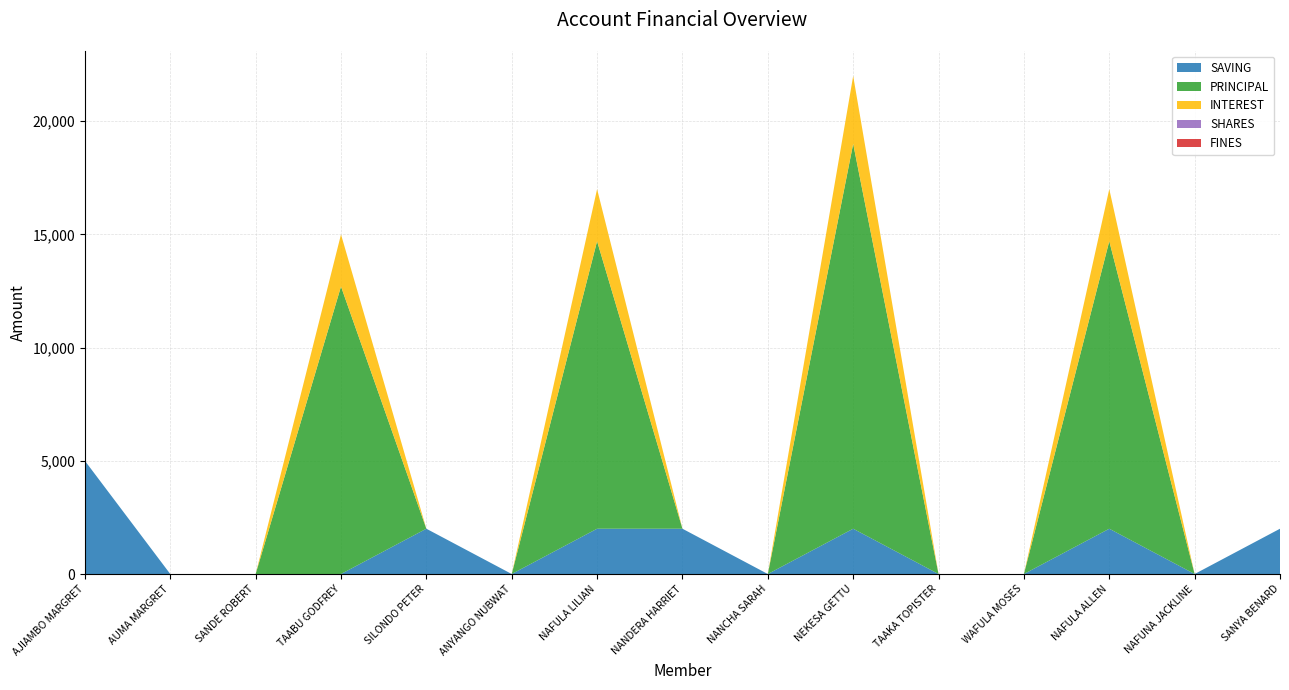

Reading left to right, transcribe all the data shown in this chart.

SAVING: 5000	0	0	0	2000	0	2000	2000	0	2000	0	0	2000	0	2000
PRINCIPAL: 0	0	0	12700	0	0	12700	0	0	17000	0	0	12700	0	0
INTEREST: 0	0	0	2300	0	0	2300	0	0	3000	0	0	2300	0	0
SHARES: 0	0	0	0	0	0	0	0	0	0	0	0	0	0	0
FINES: 0	0	0	0	0	0	0	0	0	0	0	0	0	0	0